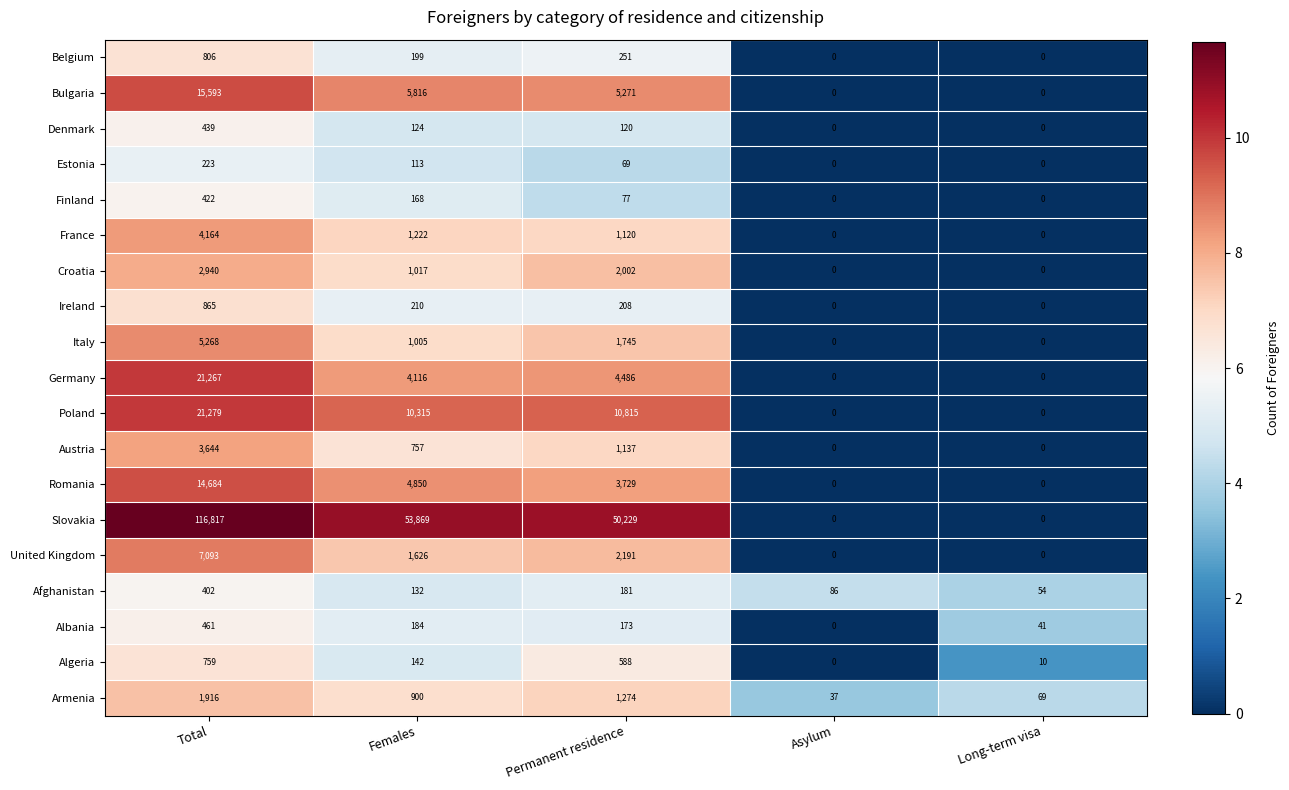

At how many categories does at least one series exceed 2?

5